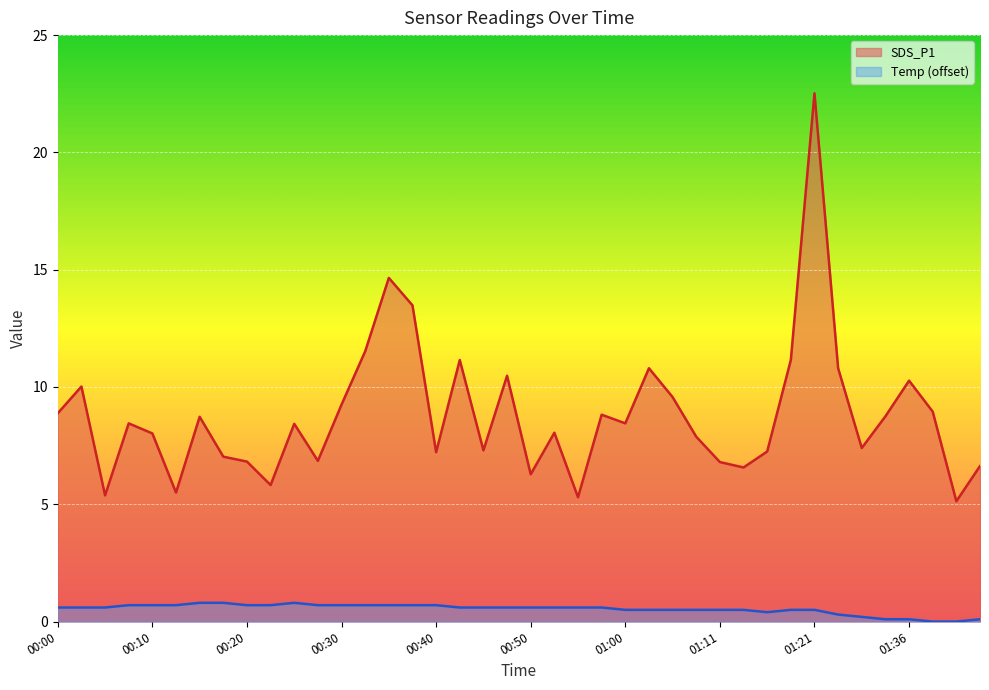

How many values in Temp are above zero?

38